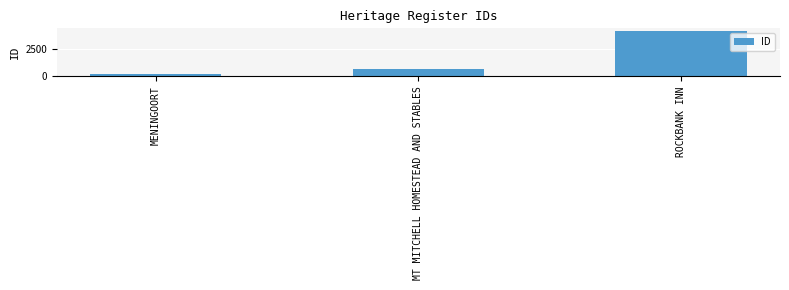

Reading left to right, extract all data points from this chart.

193	652	4178